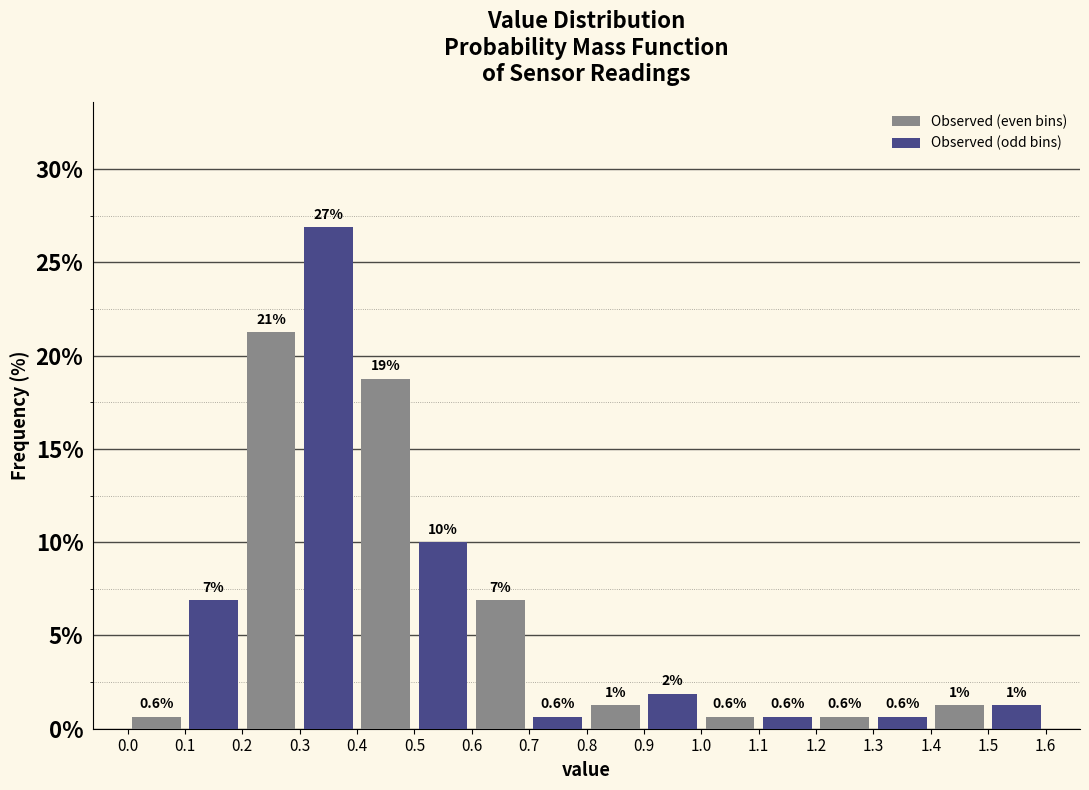

Where is Observed (odd bins) nearest to the value 13?

0.5